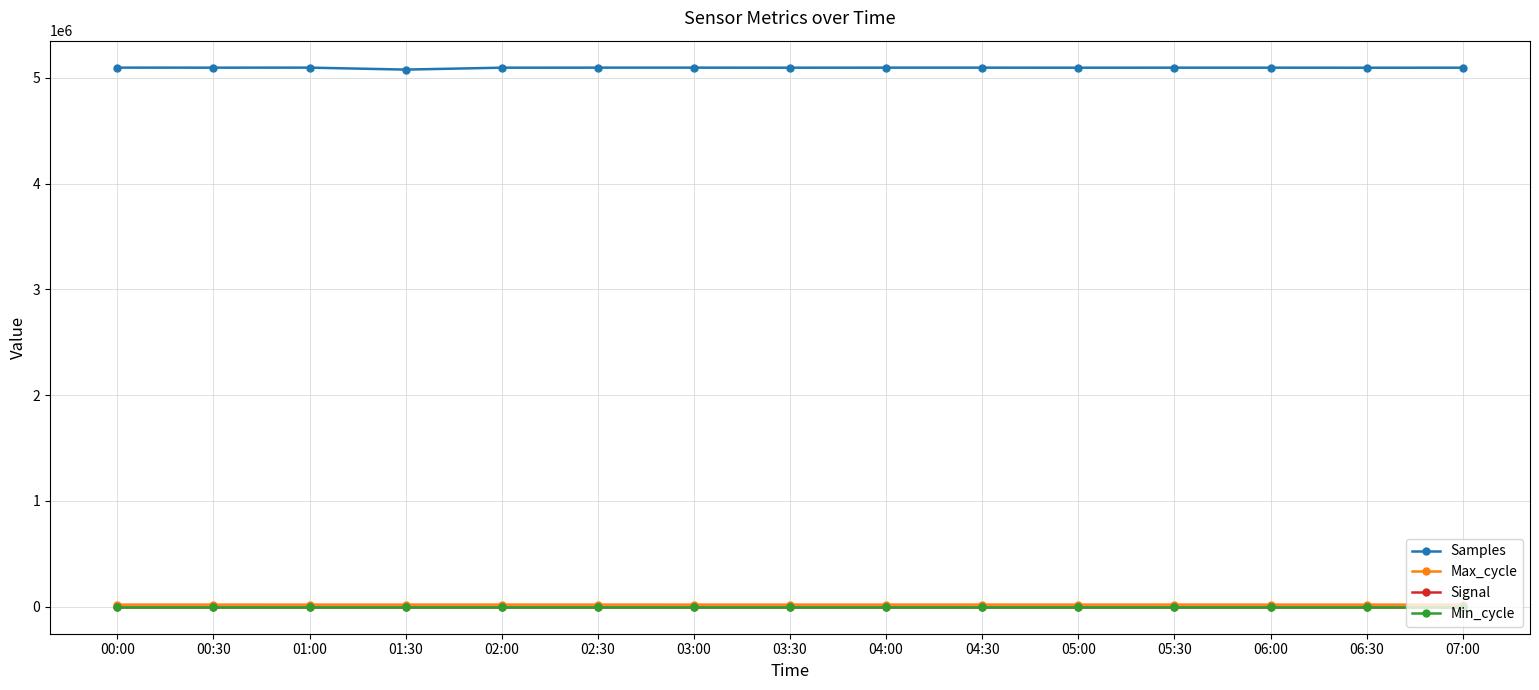

What is the sum of all Max_cycle values?

300061